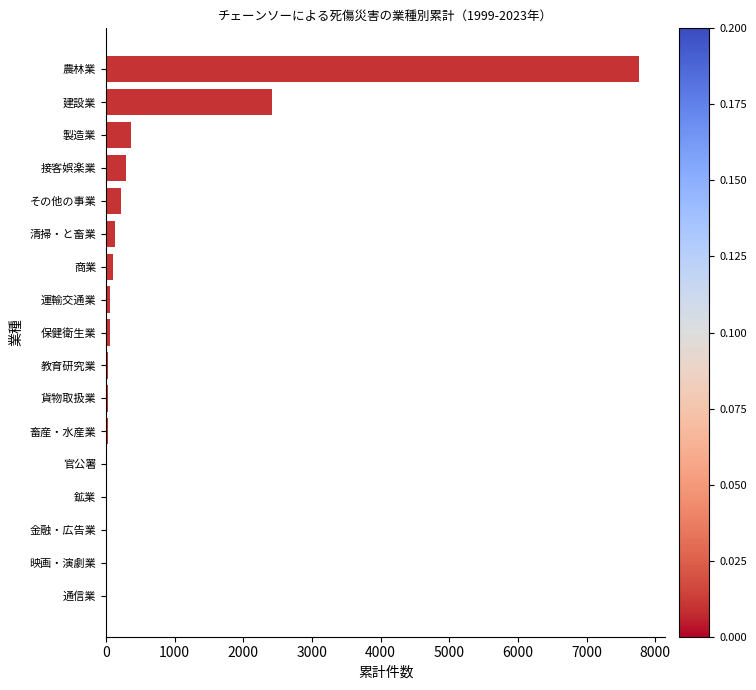

Between 映画・演劇業 and 接客娯楽業, which is larger?

接客娯楽業